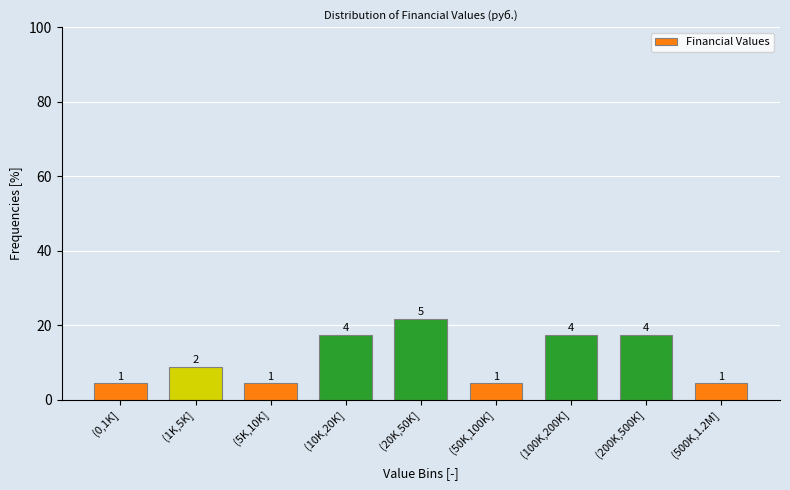

Does the chart contain any negative values?

No